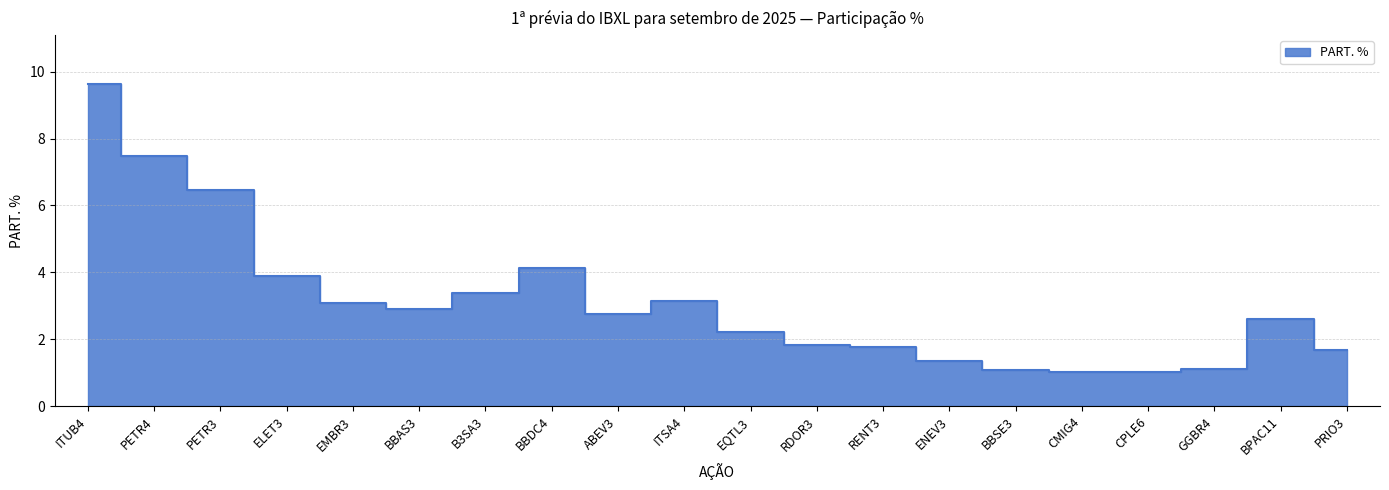

What is the greatest value displayed?

9.6